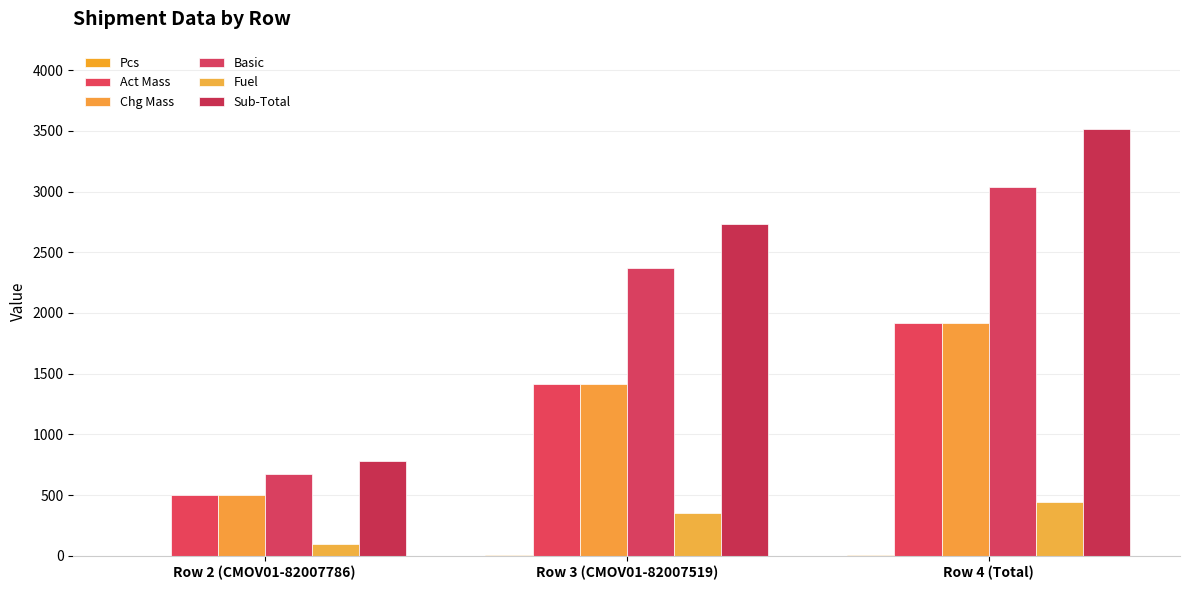

True or false: Act Mass has a value of 500.0 at Row 2 (CMOV01-82007786).

True